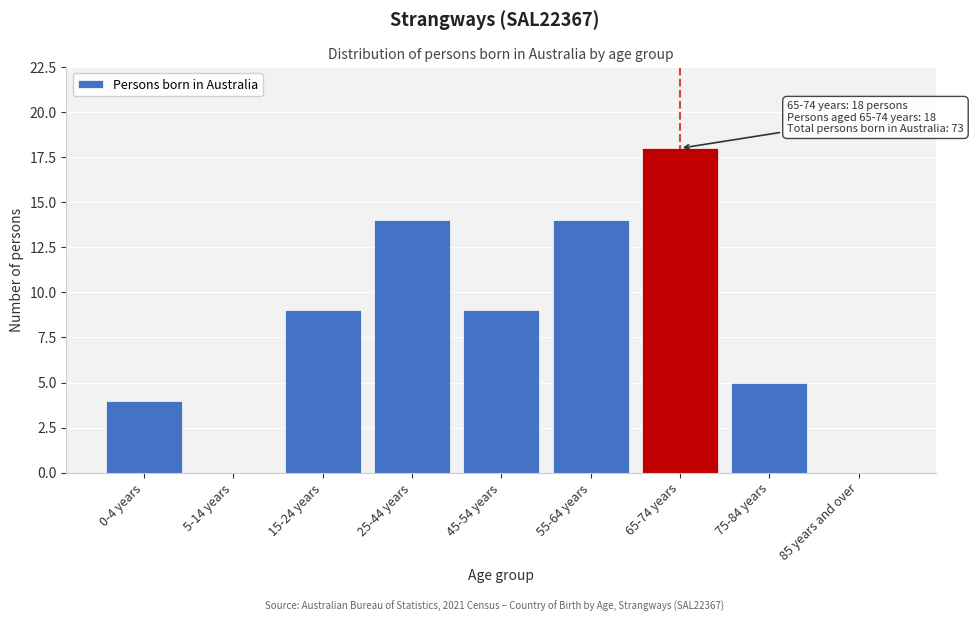

Reading left to right, list all the values displayed in this chart.

0-4 years=4	5-14 years=0	15-24 years=9	25-44 years=14	45-54 years=9	55-64 years=14	65-74 years=18	75-84 years=5	85 years and over=0